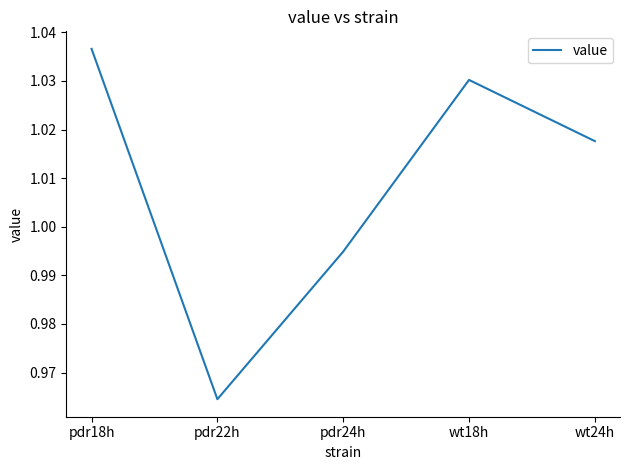

Is it true that the value at wt24h is 1.5?

False